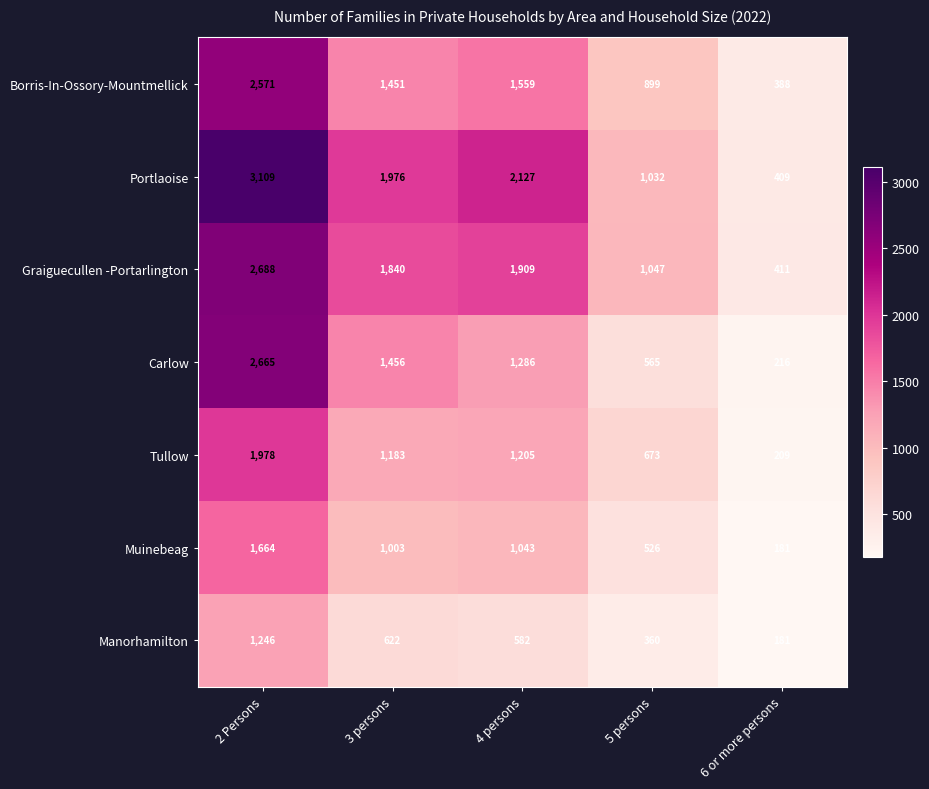

What is the minimum value shown in the chart?

181